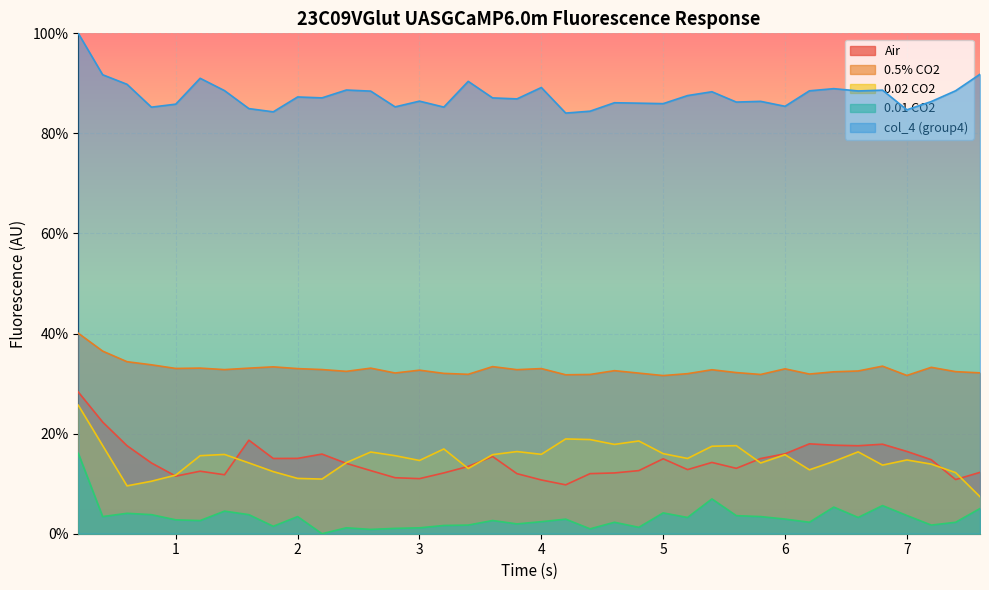

Where is the first local maximum for 0.02 CO2?

1.4